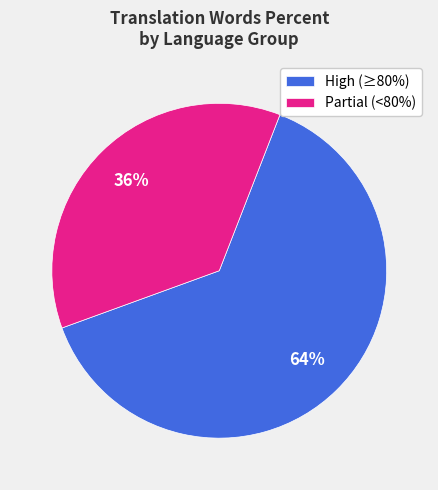

Is there a majority slice in this chart?

Yes